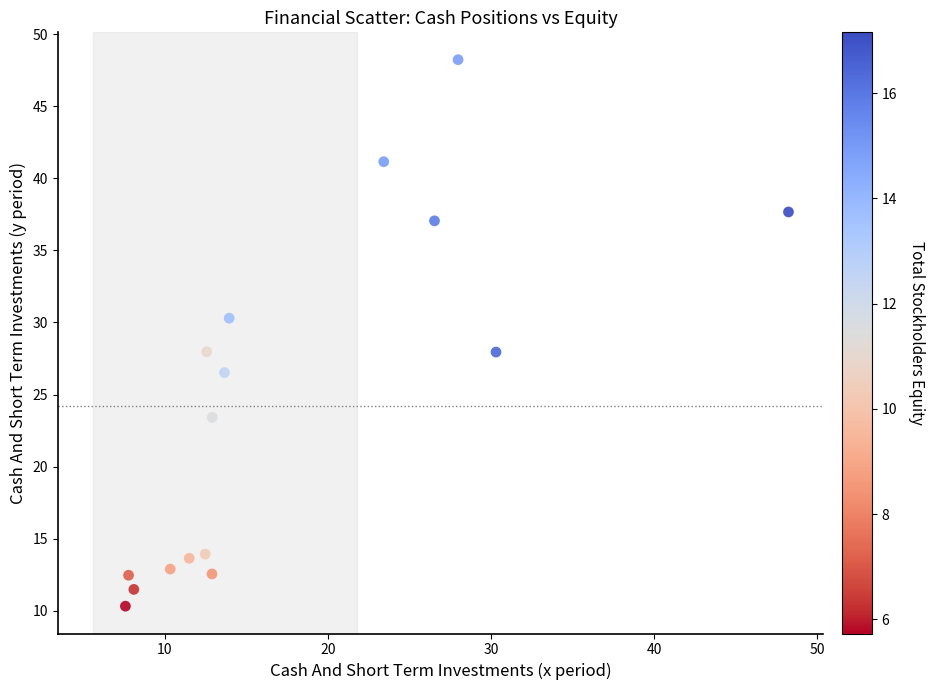

What is the range of X values (max minus min)?

40.7